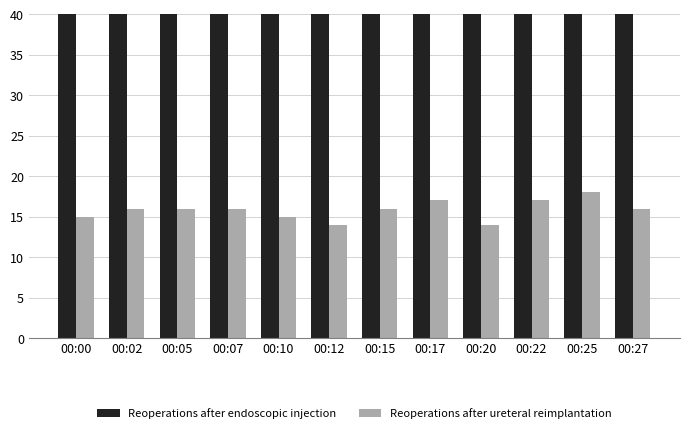

At 00:25, list the series in order from smallest to largest.

Reoperations after ureteral reimplantation, Reoperations after endoscopic injection